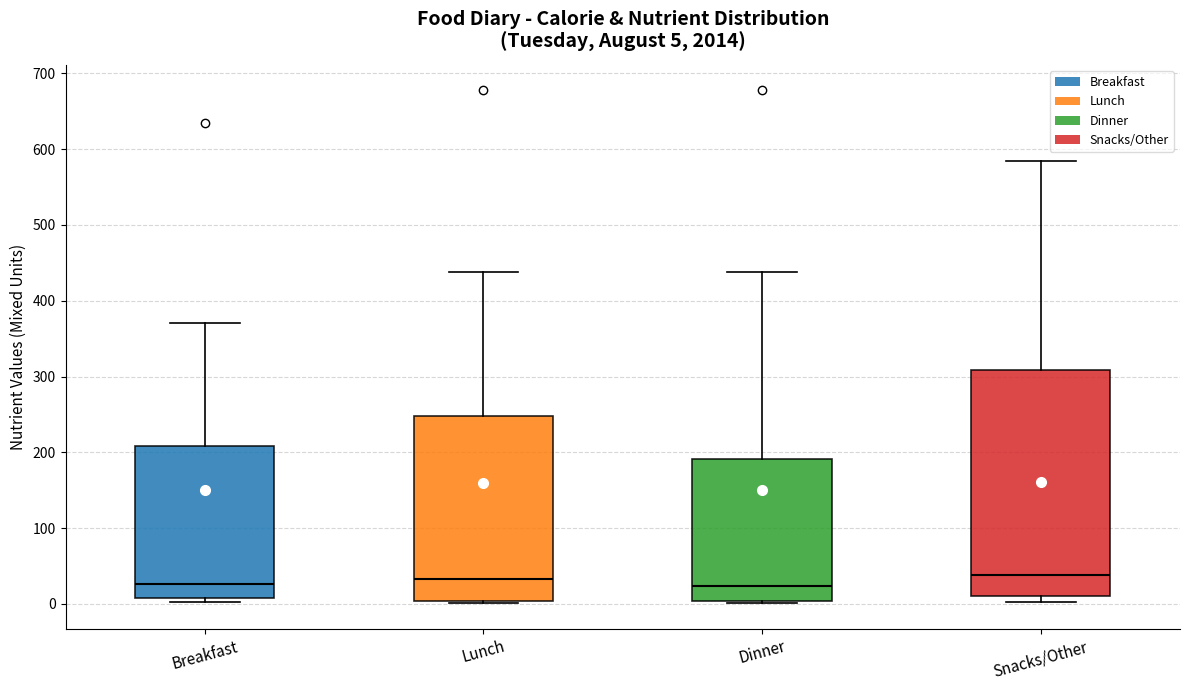

Which box is the tallest, from its lower edge to its upper edge?

Snacks/Other